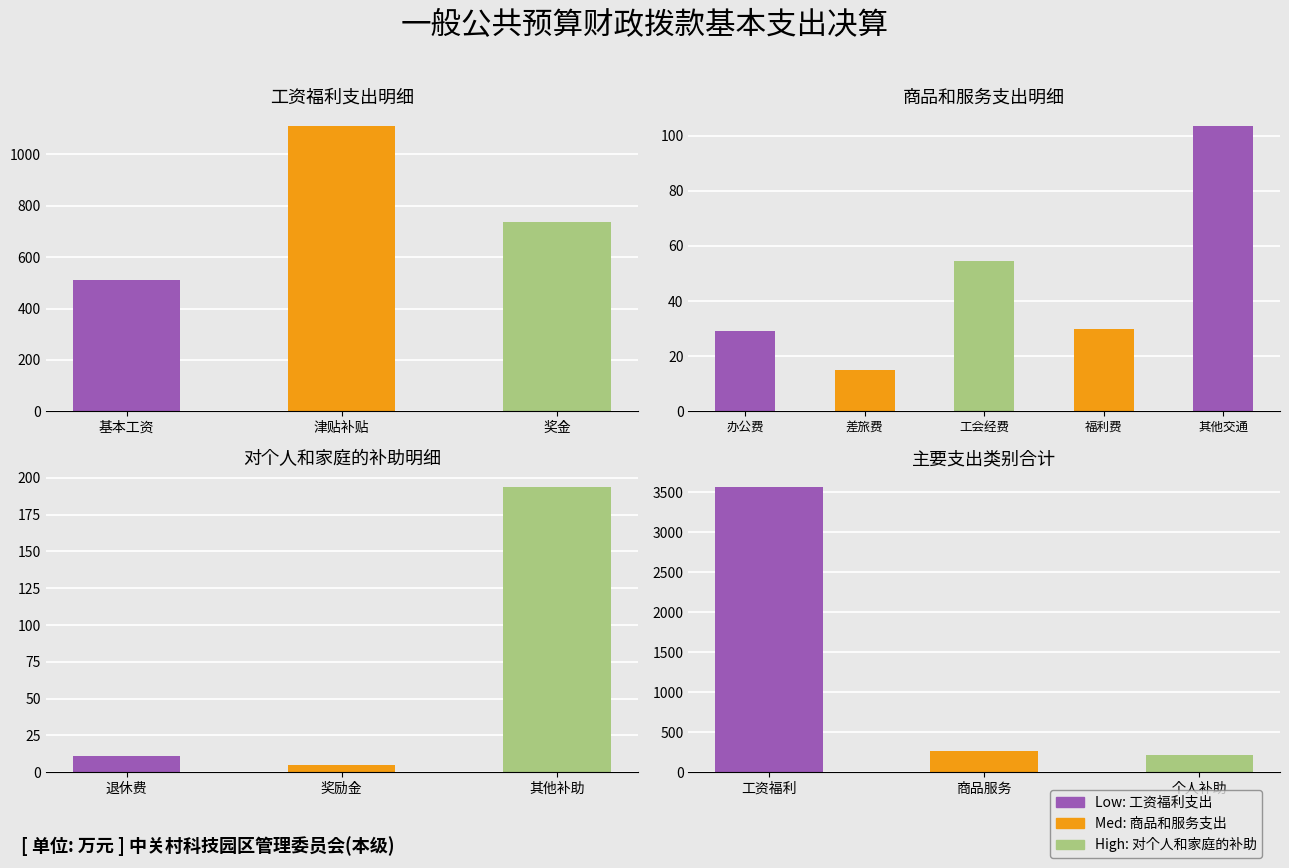

What is the maximum value for 对个人和家庭的补助?

194.1